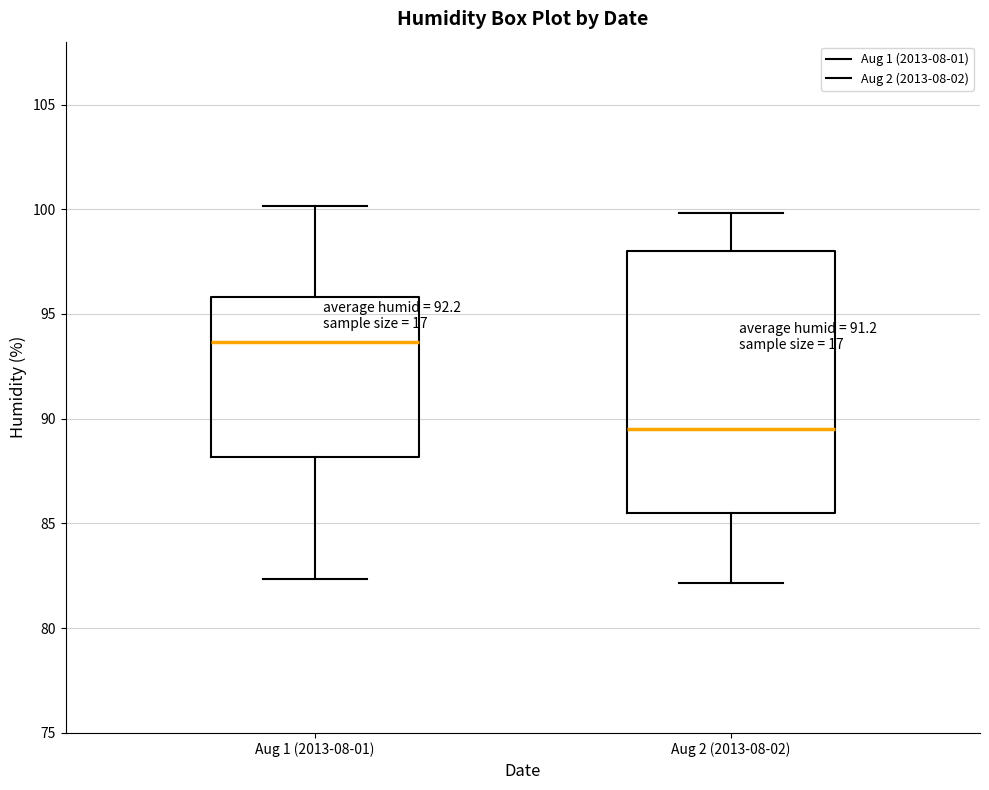

Where does the lower whisker of the box for Aug 2 (2013-08-02) end on the y-axis? The values are not printed on the chart, so give them approximately, as read against the axis.

82.0